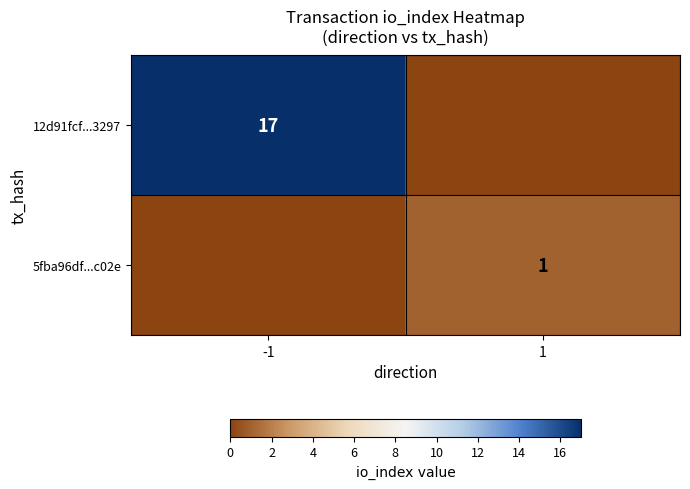

True or false: 5fba96df...c02e has a value of 1 at 1.

True